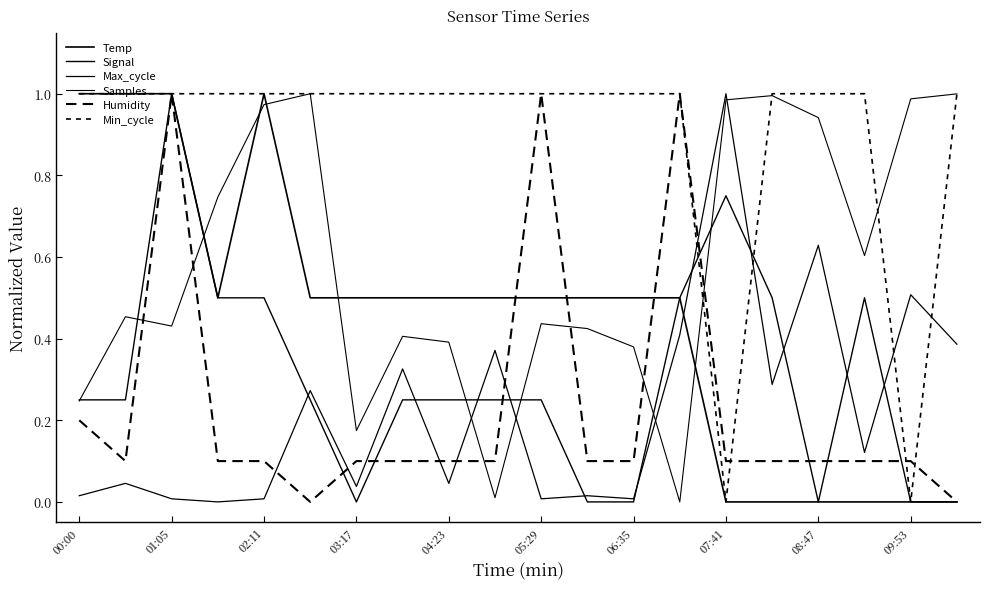

What is the value of the Temp point at the 13th from the left?

0.5